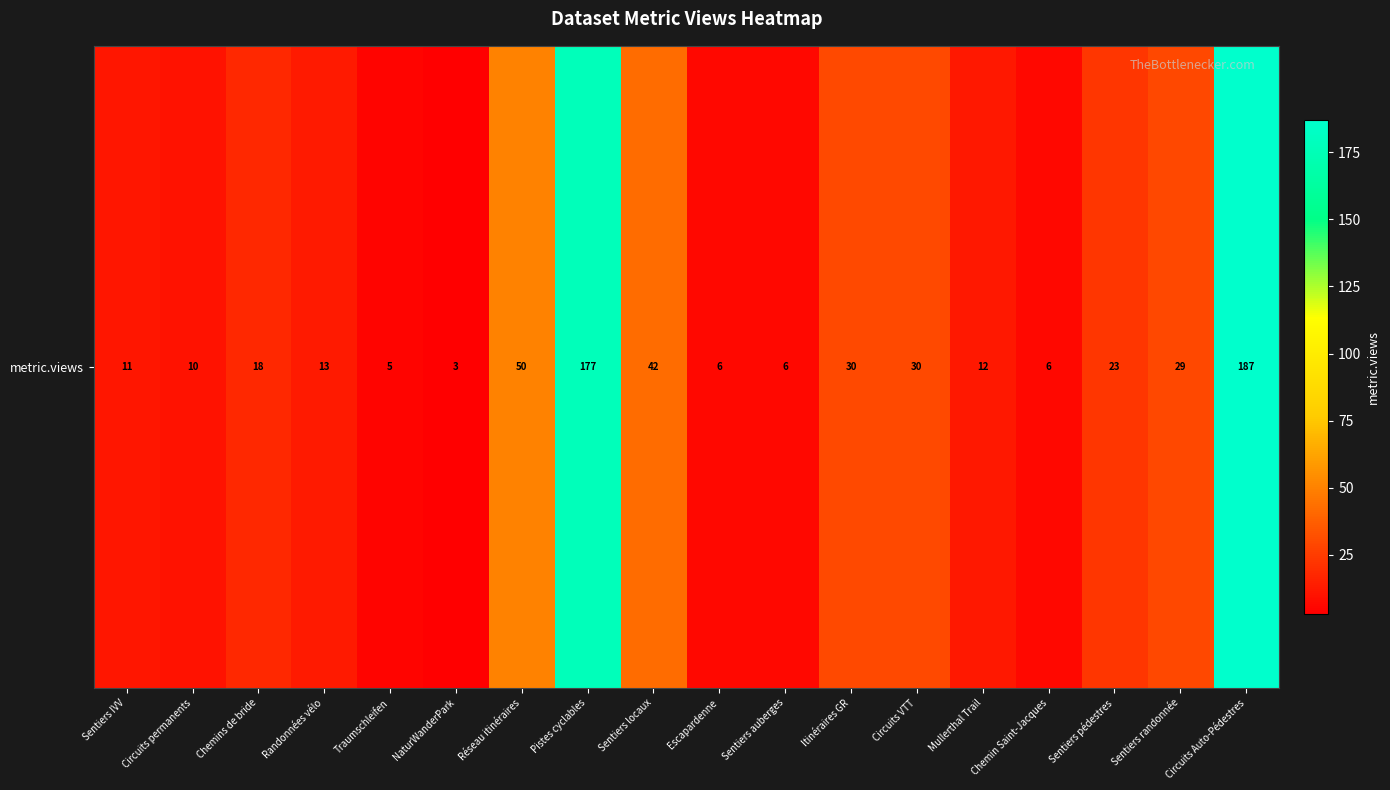

Between Traumschleifen and Sentiers randonnée, which is larger?

Sentiers randonnée